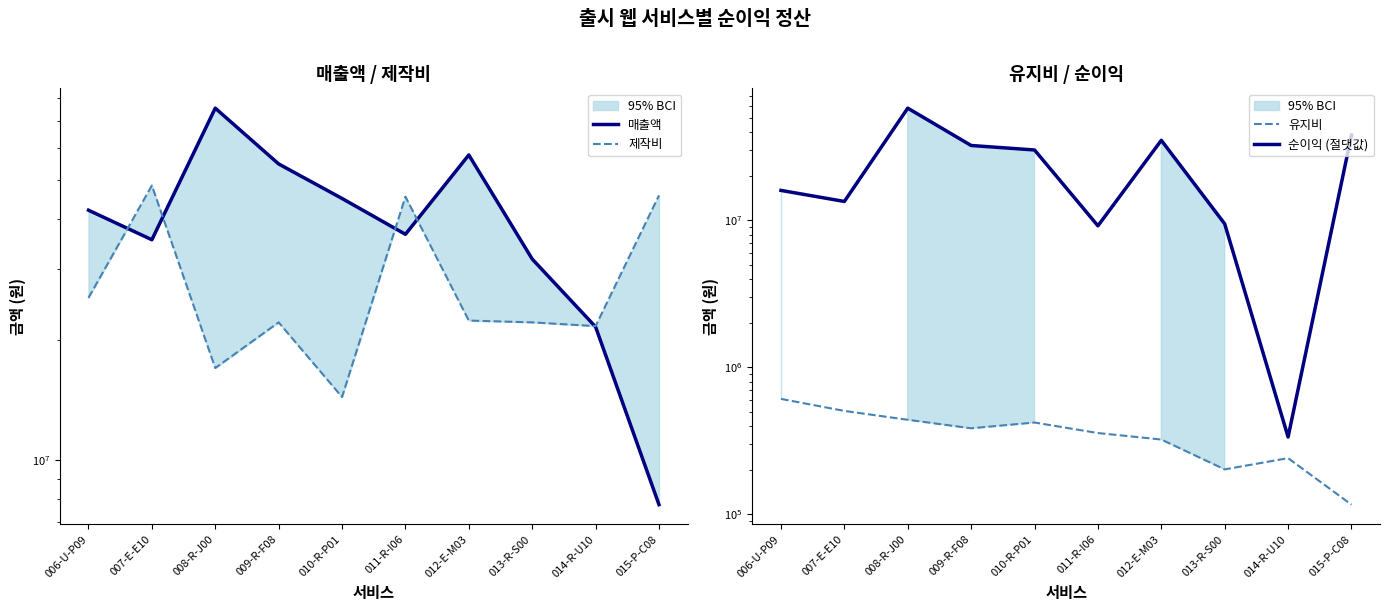

What is the minimum value for 유지비?

116279